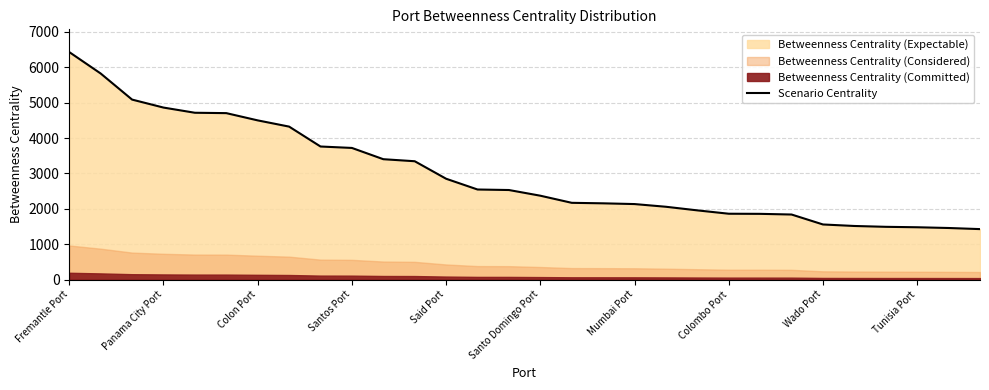

The Scenario Centrality series shows 2371.6 at Santo Domingo Port. True or false?

True